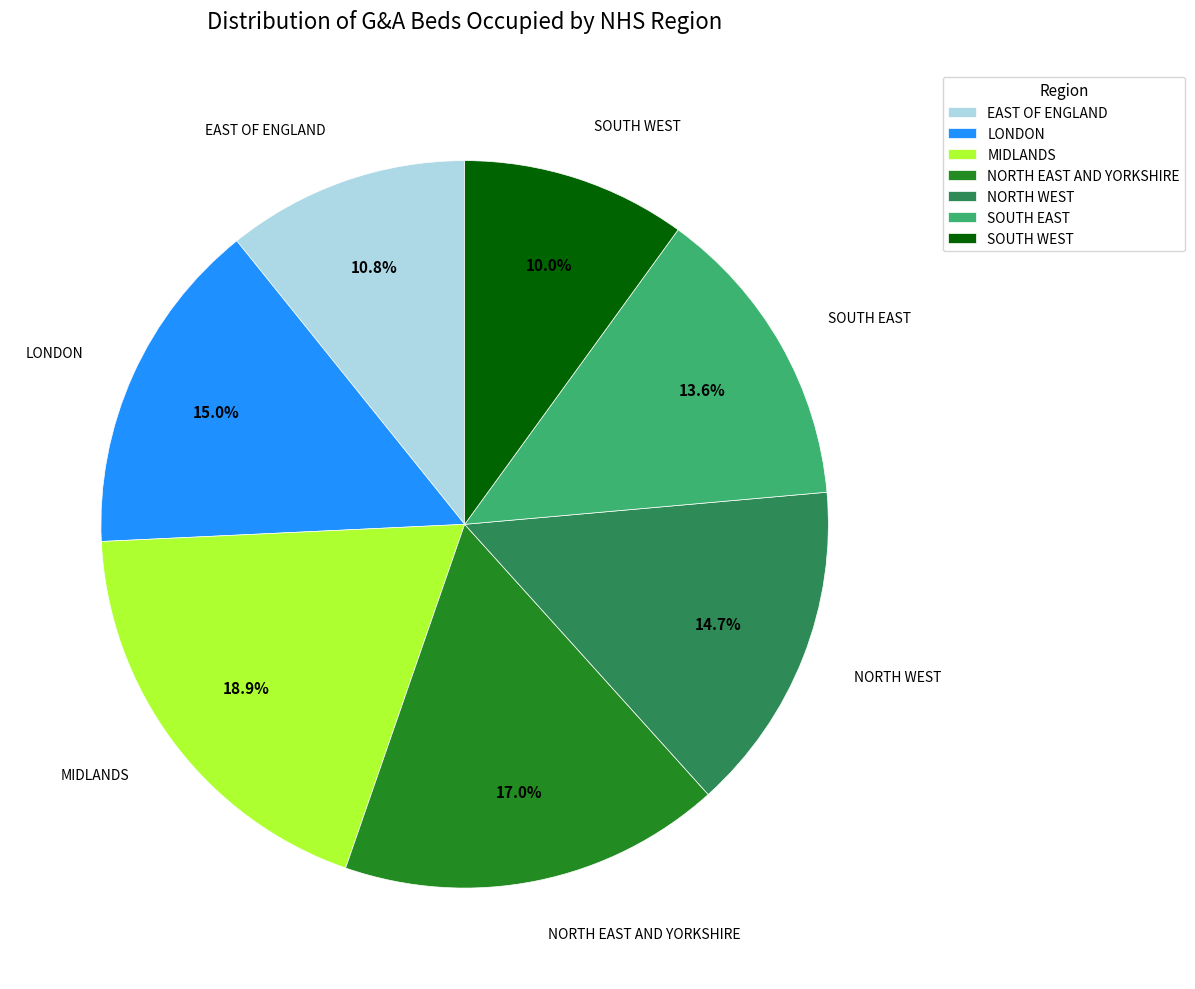

Which has a higher value, SOUTH EAST or EAST OF ENGLAND?

SOUTH EAST